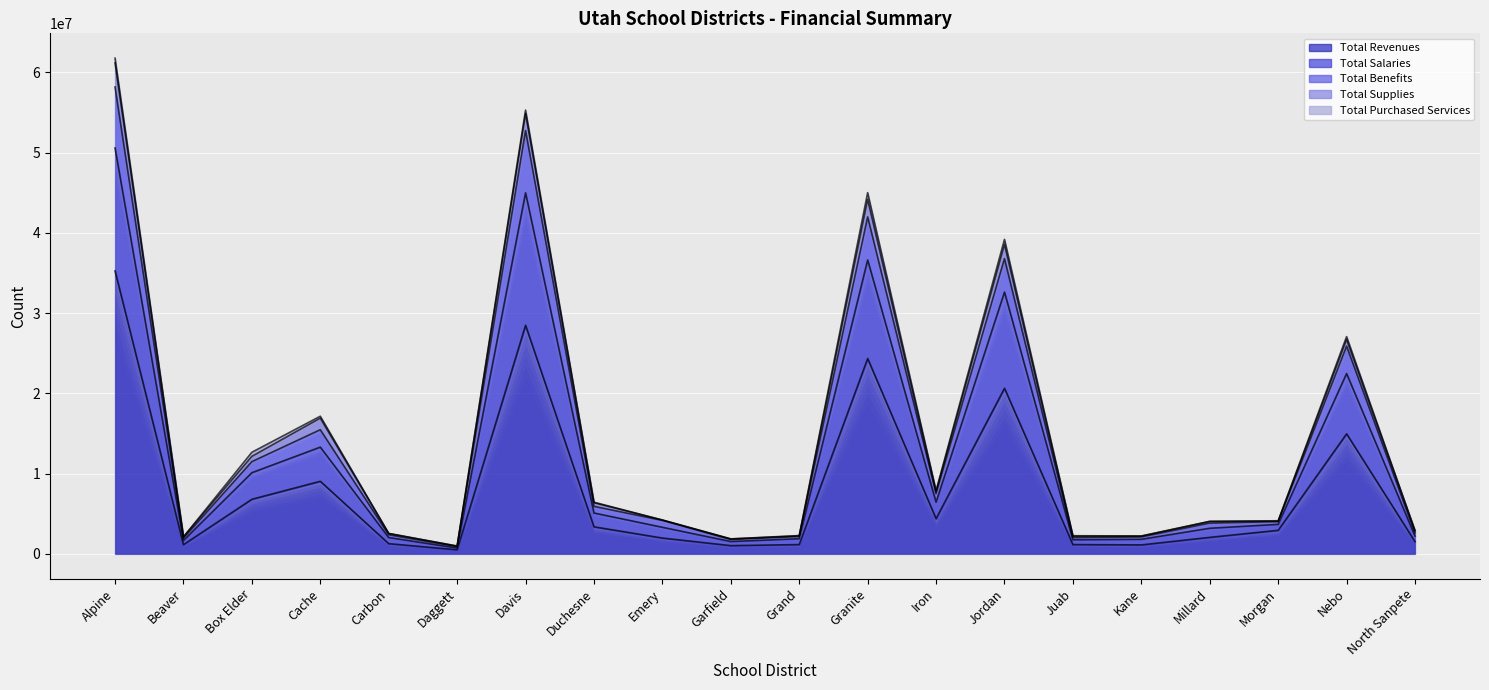

At how many categories does at least one series exceed 7850766?

7